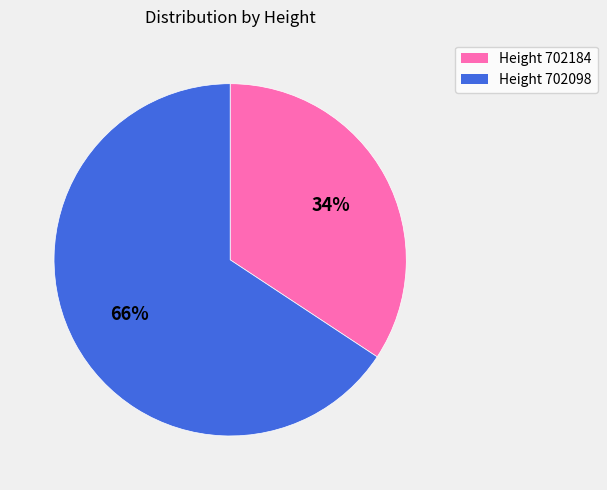

How many slices are in this pie chart?

2